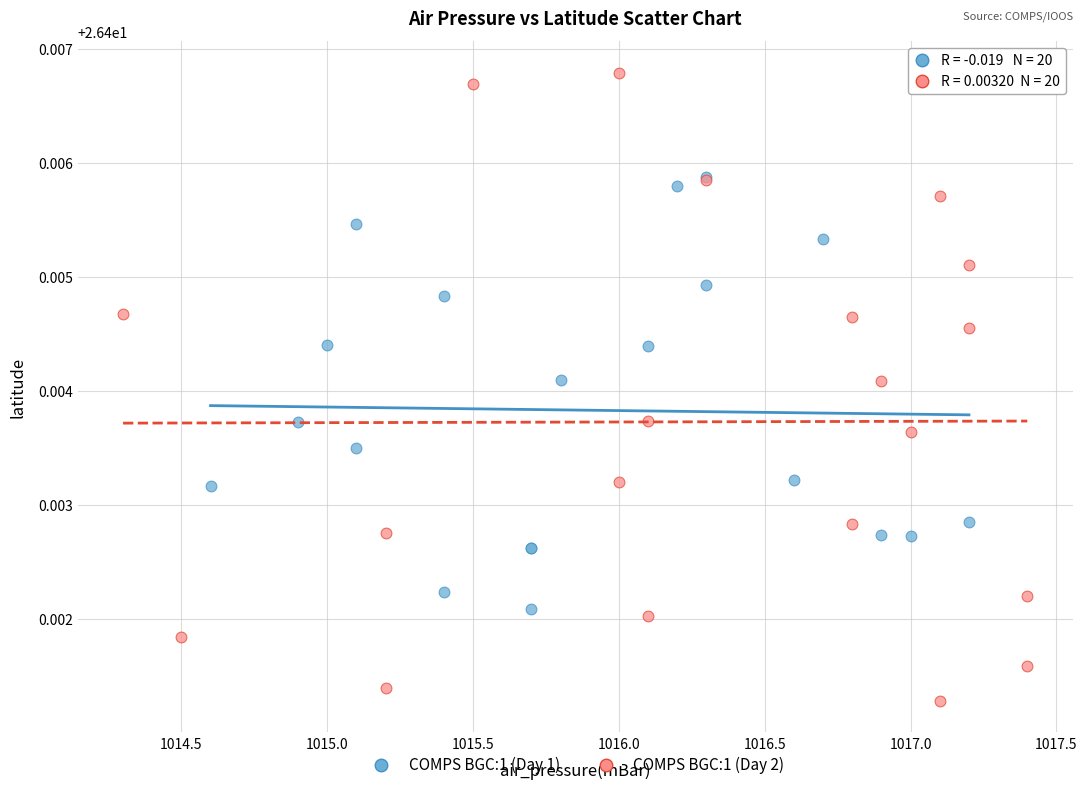

Which series contains the highest Y value?

COMPS BGC:1 (Day 2)